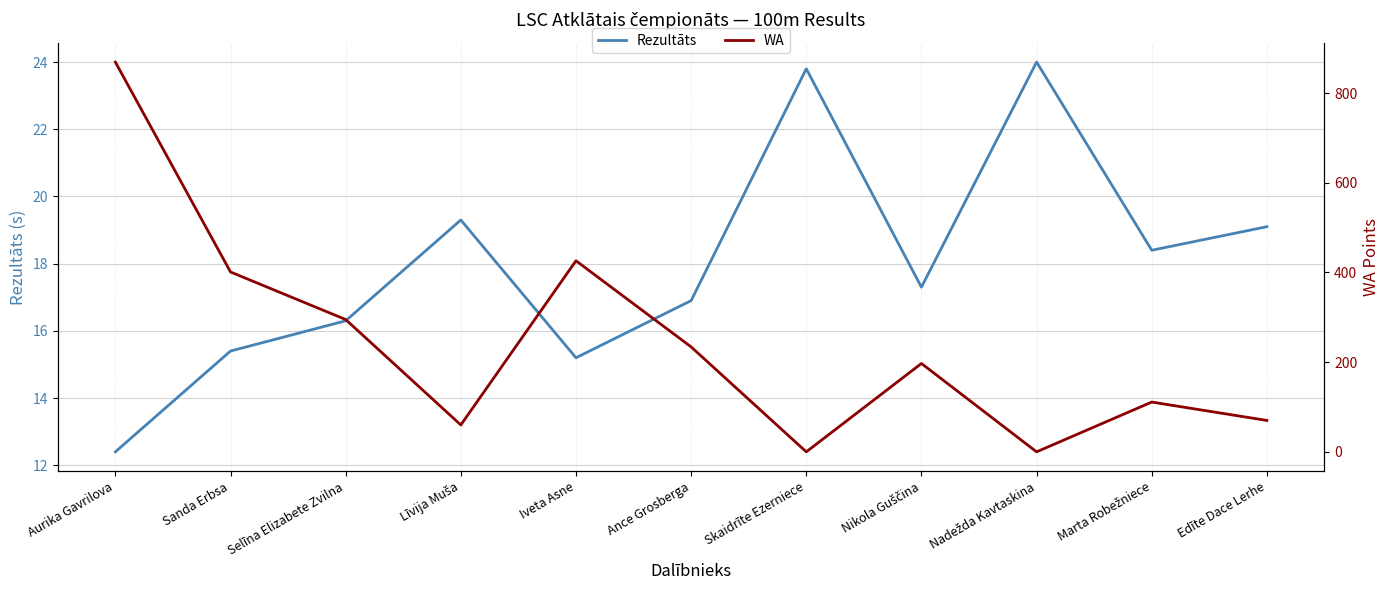

Is the value of WA at Aurika Gavrilova greater than the value of Rezultāts at Marta Robežniece?

Yes